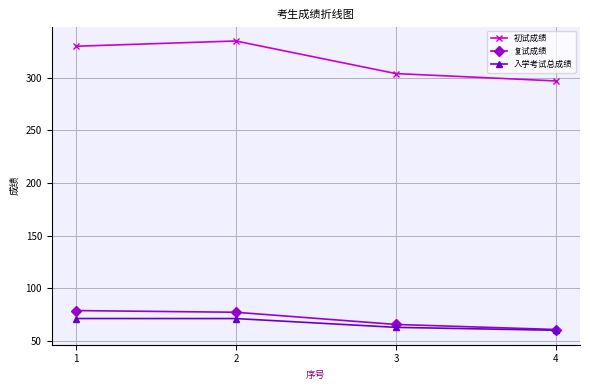

What is the value of the 初试成绩 point at the 1st from the left?

330.0